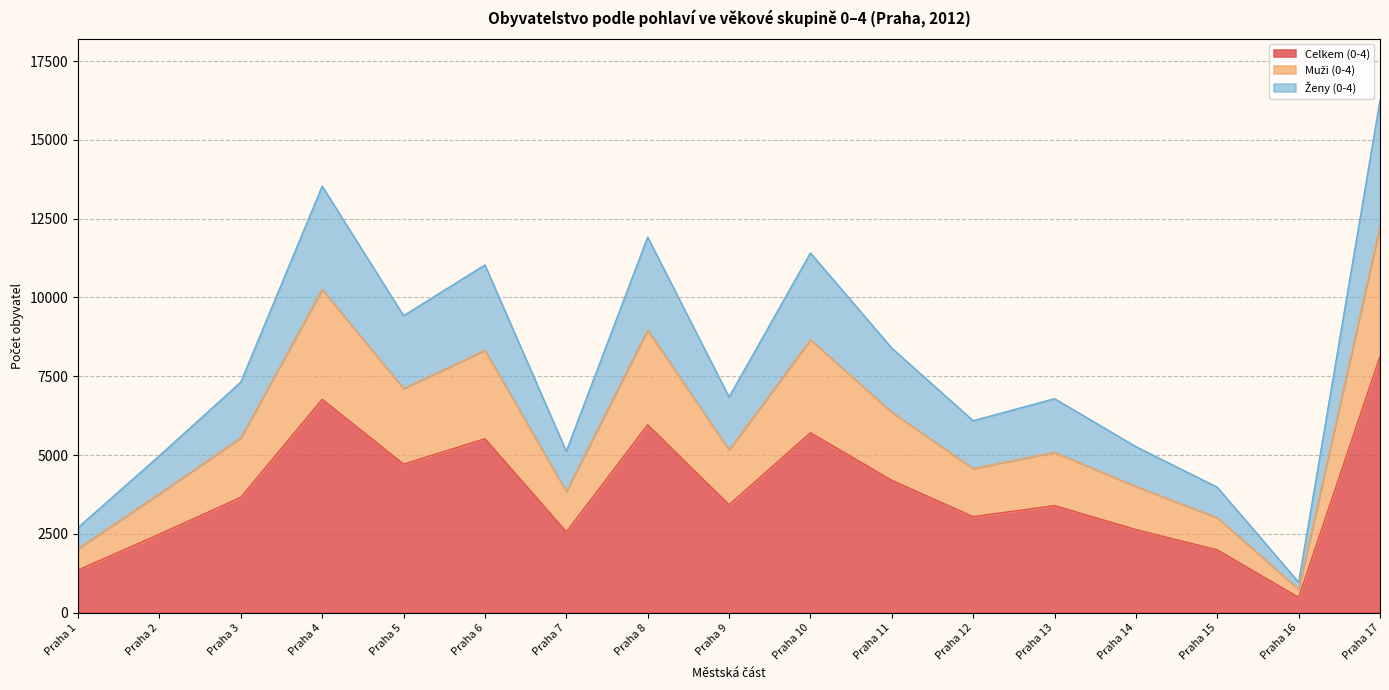

At which category does Muži (0-4) reach its first local valley?

Praha 5